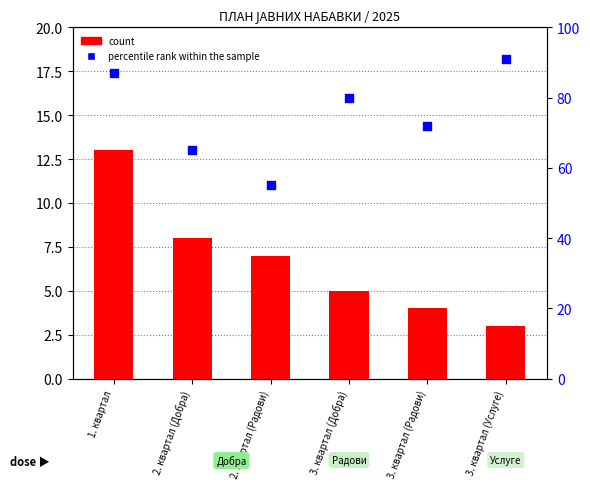

Which series reaches the minimum Y coordinate?

count